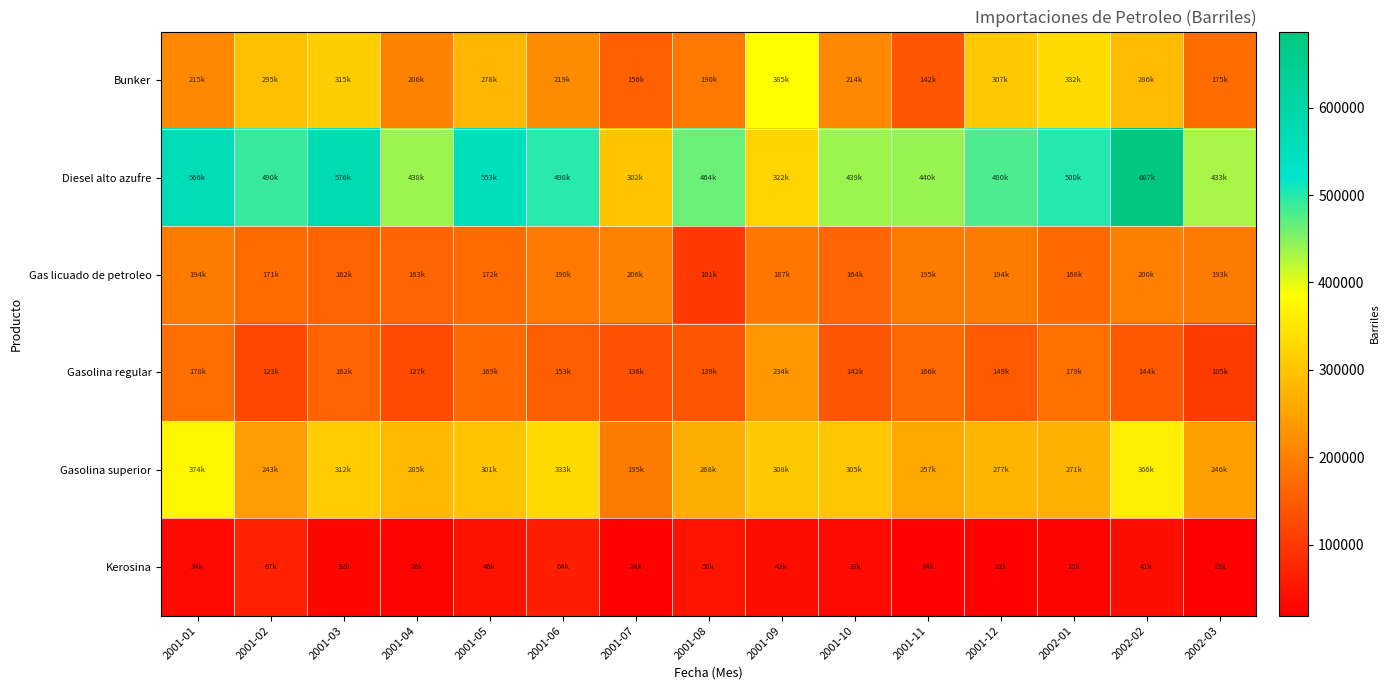

Which series has the largest total across all categories?

Diesel alto azufre